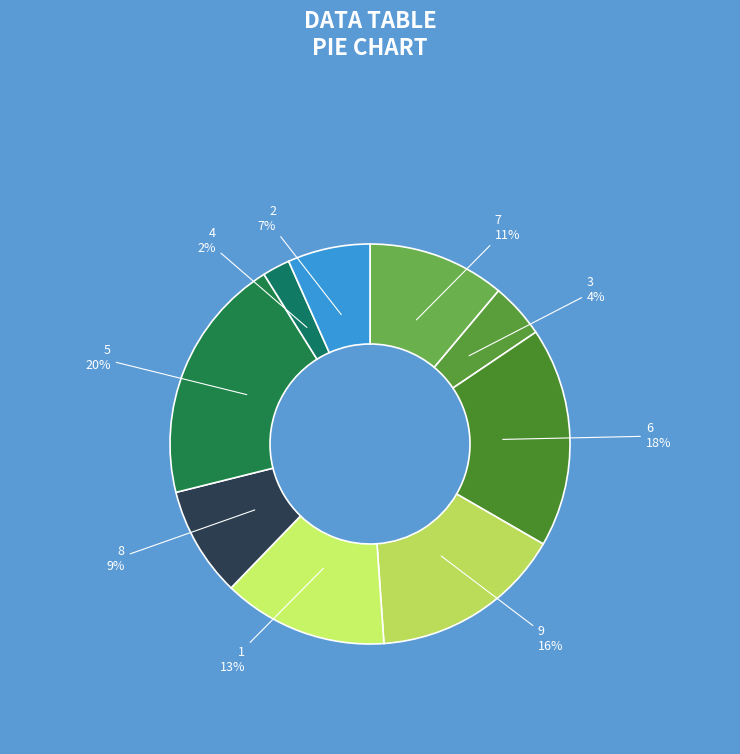

Rank the categories by value from lowest to highest.

4, 3, 2, 8, 7, 1, 9, 6, 5